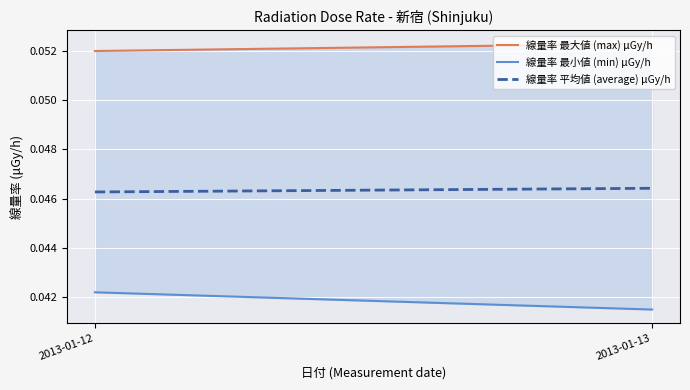

At how many categories does at least one series exceed 0?

2